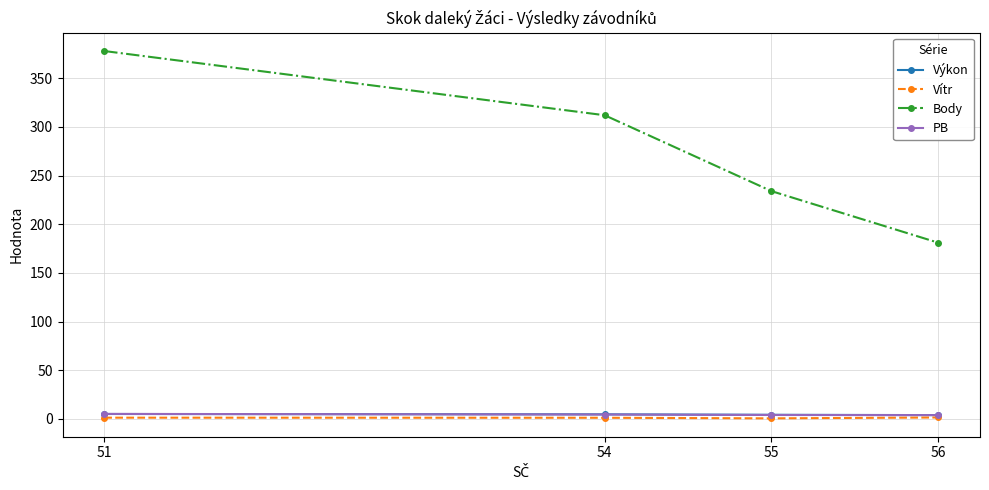

The Body series shows 312.0 at 54. True or false?

True